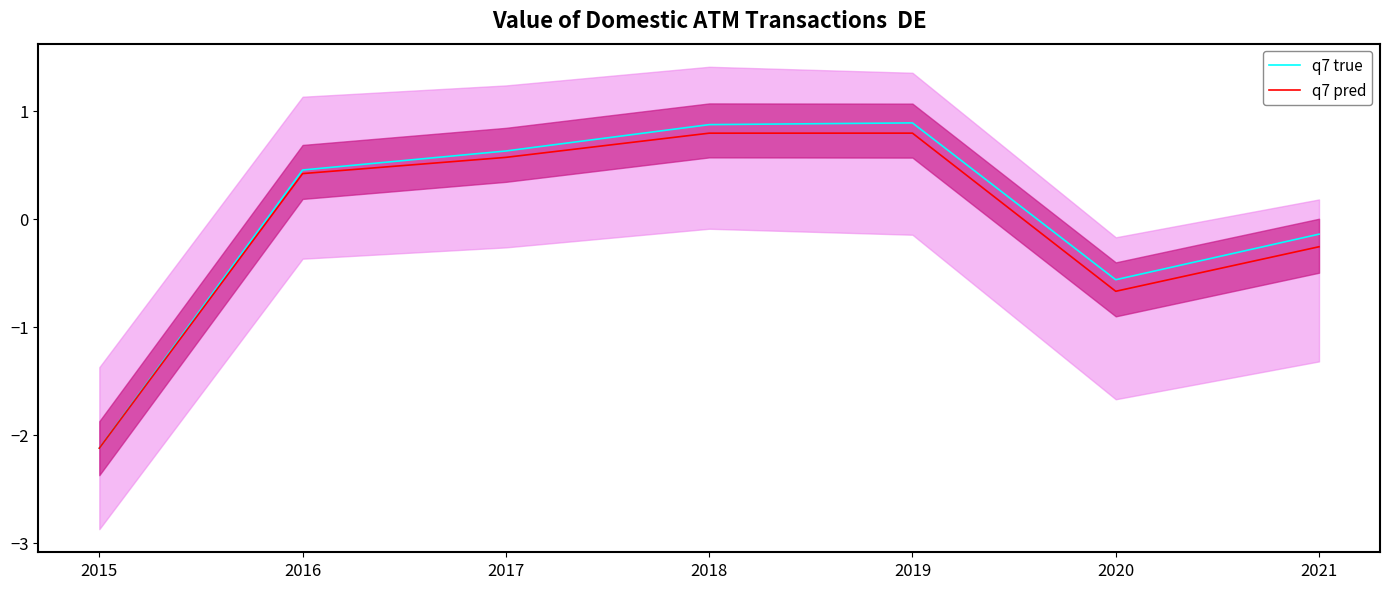

True or false: q7 true and q7 pred cross at least once.

False